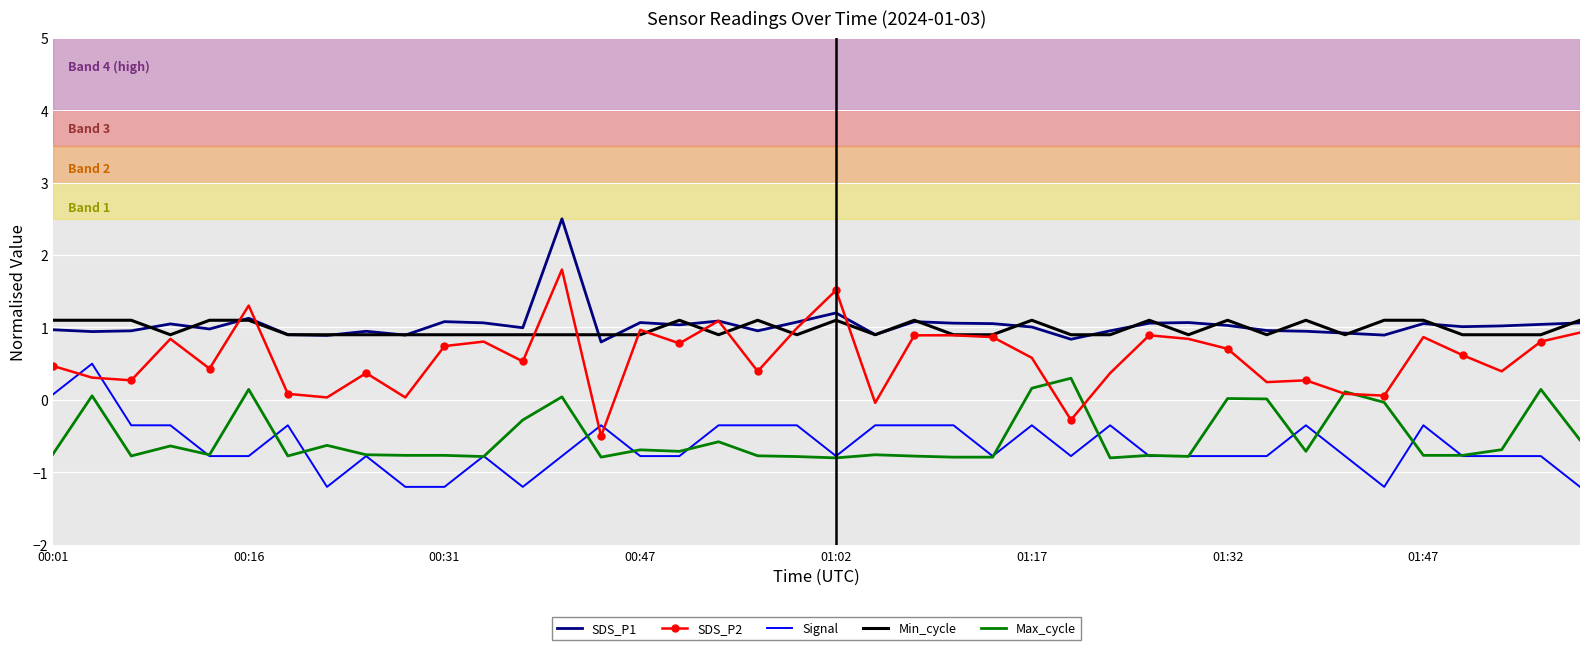

True or false: Min_cycle has more than 2 interior local peaks.

True